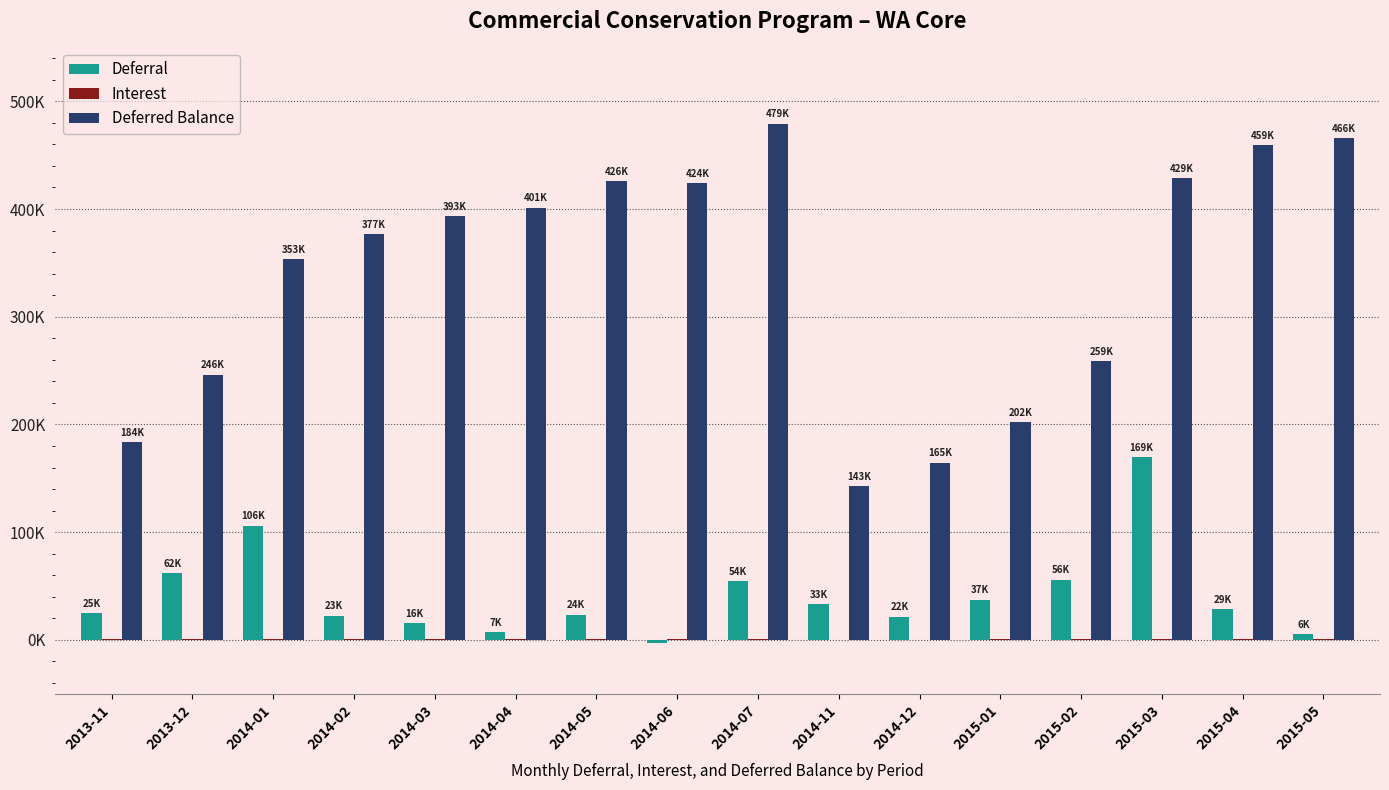

Reading right to left, transcribe all the data shown in this chart.

Deferral: 2015-05=5600.0	2015-04=28883.5	2015-03=169431.4	2015-02=55859.0	2015-01=37399.0	2014-12=21640.0	2014-11=33374.8	2014-07=54271.0	2014-06=-3291.0	2014-05=23544.0	2014-04=6983.2	2014-03=15702.2	2014-02=22585.5	2014-01=106225.0	2013-12=61920.7	2013-11=24828.5
Interest: 2015-05=1267.0	2015-04=1145.9	2015-03=714.5	2015-02=504.8	2015-01=454.4	2014-12=393.6	2014-11=291.0	2014-07=1170.1	2014-06=1138.1	2014-05=1108.0	2014-04=1050.8	2014-03=1039.6	2014-02=880.5	2014-01=679.7	2013-12=507.4	2013-11=423.6
Deferred Balance: 2015-05=465881.7	2015-04=459014.7	2015-03=428985.3	2015-02=258839.4	2015-01=202475.6	2014-12=164622.2	2014-11=142588.6	2014-07=479345.2	2014-06=423904.1	2014-05=426057.0	2014-04=401405.0	2014-03=393371.0	2014-02=376629.2	2014-01=353163.3	2013-12=246258.5	2013-11=183830.4